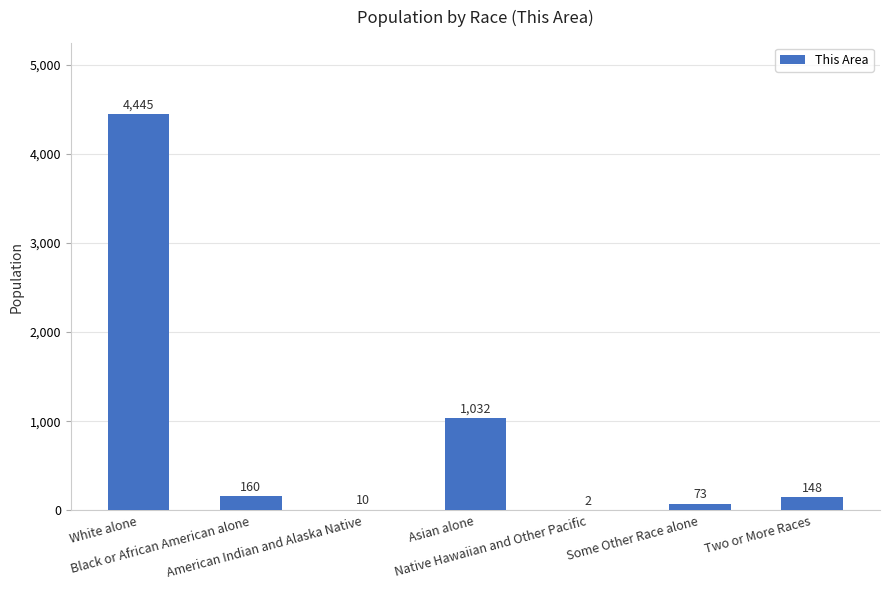

Reading left to right, what are all the values shown in this chart?

White alone=4445	Black or African American alone=160	American Indian and Alaska Native=10	Asian alone=1032	Native Hawaiian and Other Pacific=2	Some Other Race alone=73	Two or More Races=148